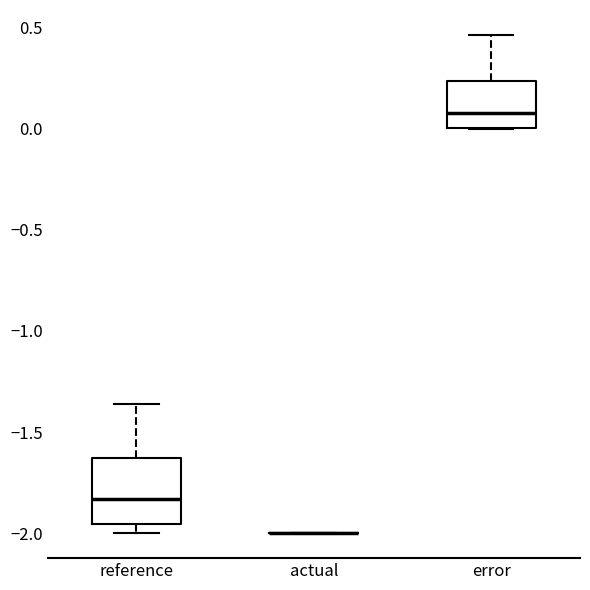

Where does the median line of the box for error sit on the y-axis? The values are not printed on the chart, so give them approximately, as read against the axis.

0.10